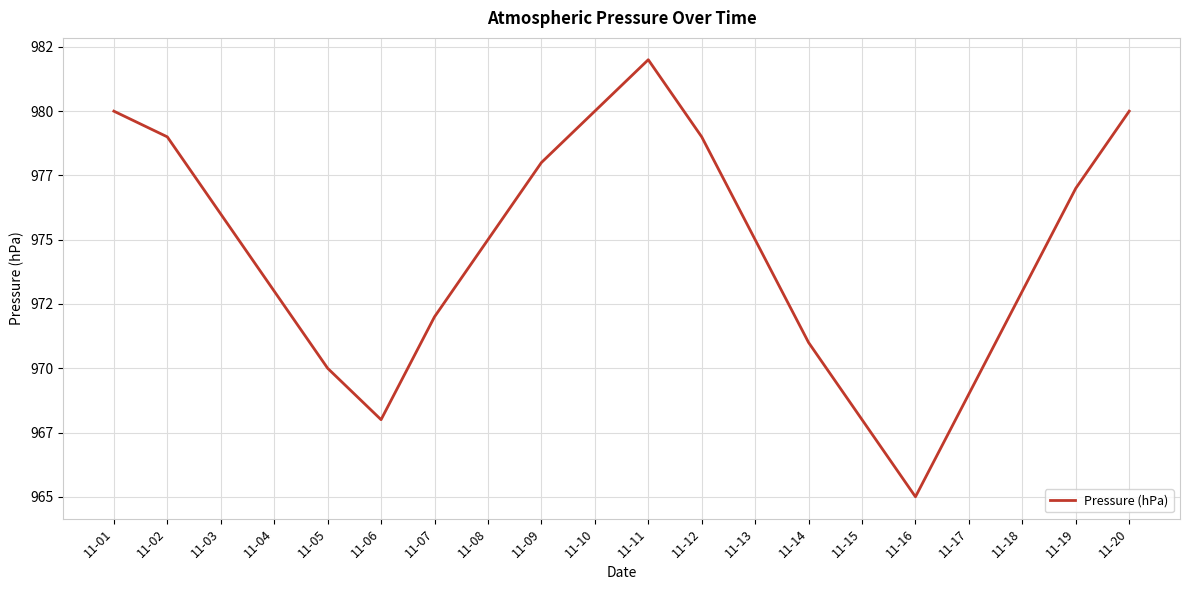

The chart shows a value of 240 at 11-05. True or false?

False